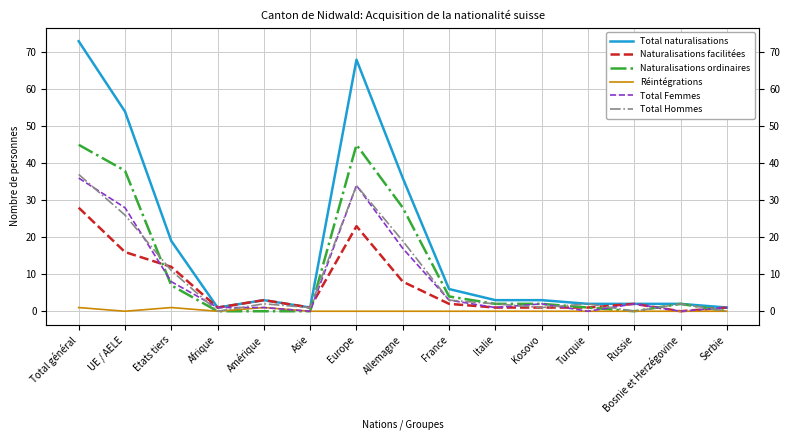

Reading right to left, extract all data points from this chart.

Total naturalisations: 1	2	2	2	3	3	6	36	68	1	3	1	19	54	73
Naturalisations facilitées: 1	0	2	1	1	1	2	8	23	1	3	1	12	16	28
Naturalisations ordinaires: 0	2	0	1	2	2	4	28	45	0	0	0	7	38	45
Réintégrations: 0	0	0	0	0	0	0	0	0	0	1	0	1	0	1
Total Femmes: 1	0	2	0	2	1	3	17	34	0	1	1	8	28	36
Total Hommes: 0	2	0	2	1	2	3	19	34	1	2	0	11	26	37